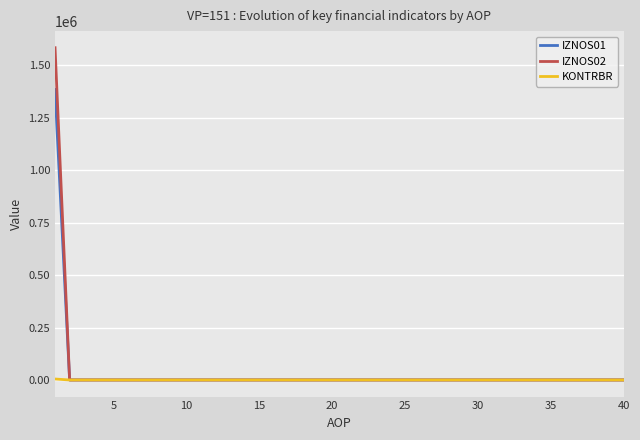

What is the maximum value shown in the chart?

1583784.2